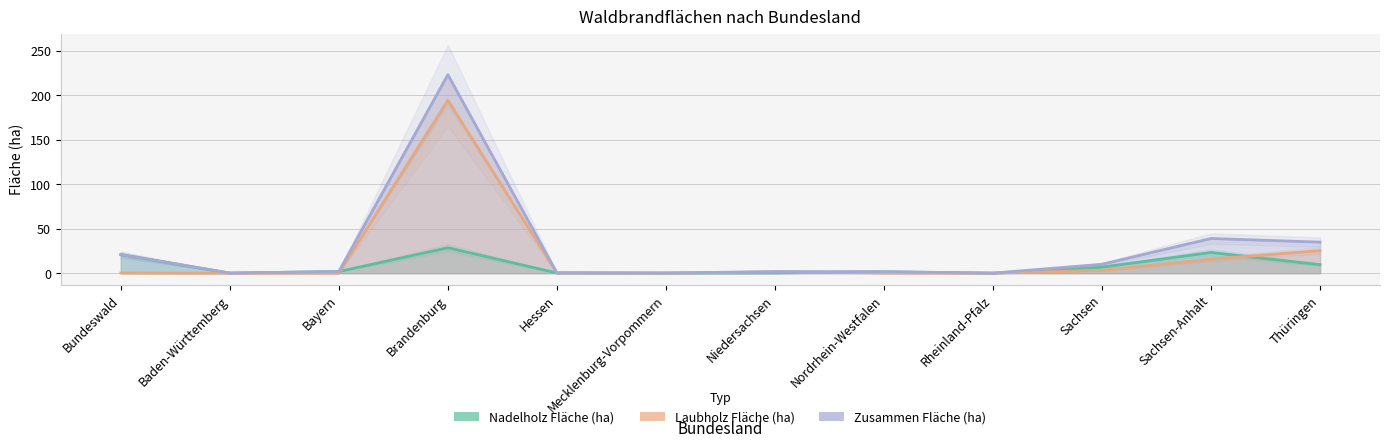

What is the label of the 9th point from the right?

Brandenburg